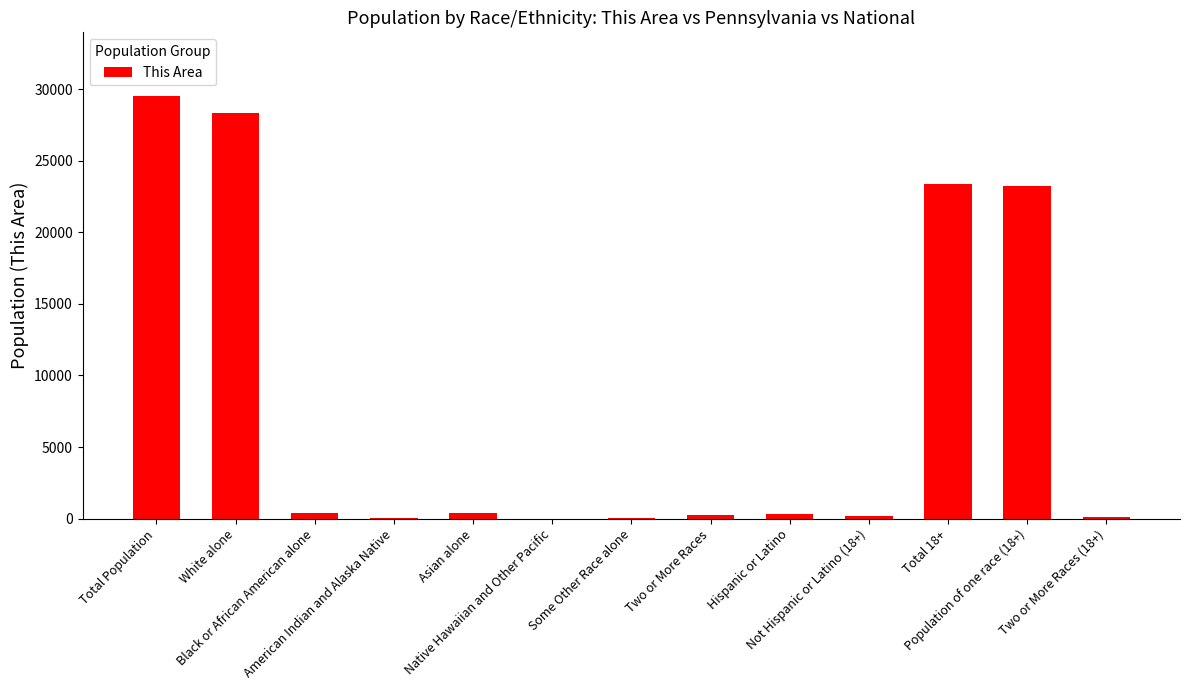

True or false: the data shows 29529 at Total Population.

True